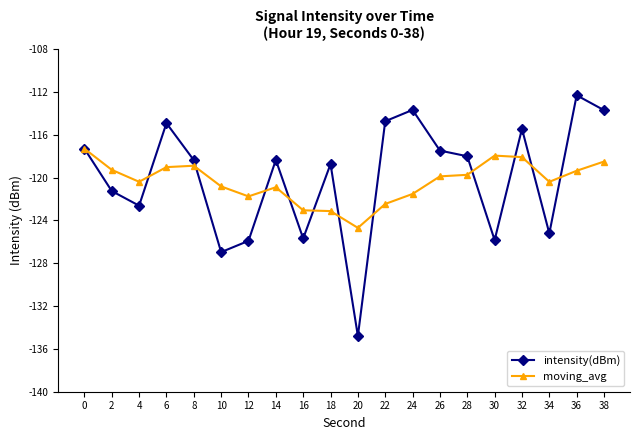

Is the value of intensity(dBm) at 0 greater than the value of moving_avg at 14?

Yes